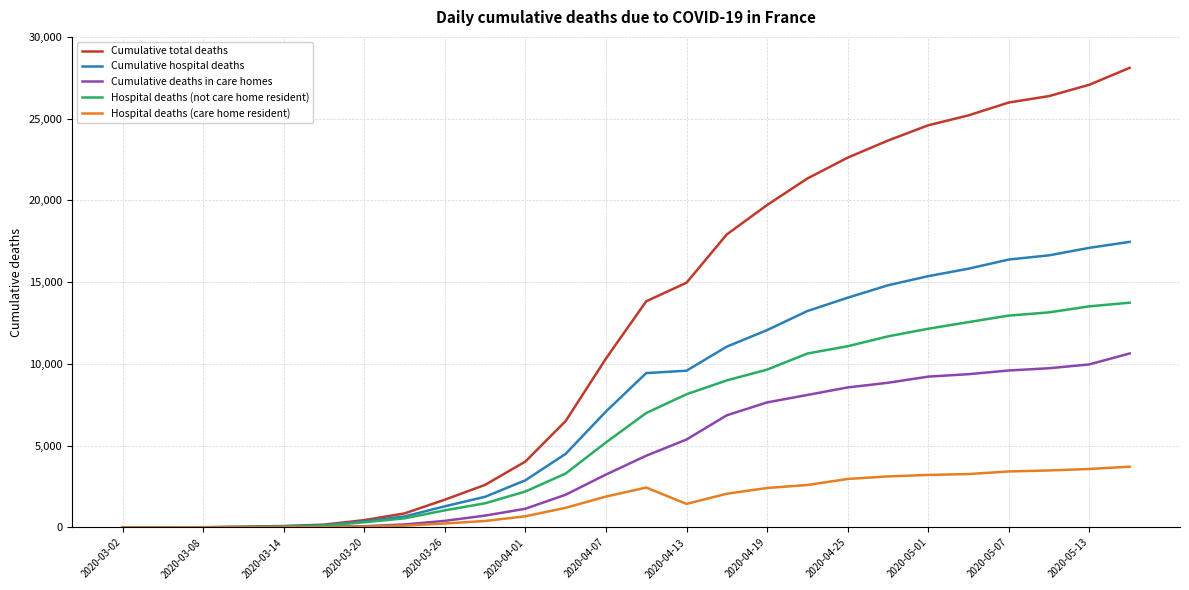

What is the greatest value displayed?

28108